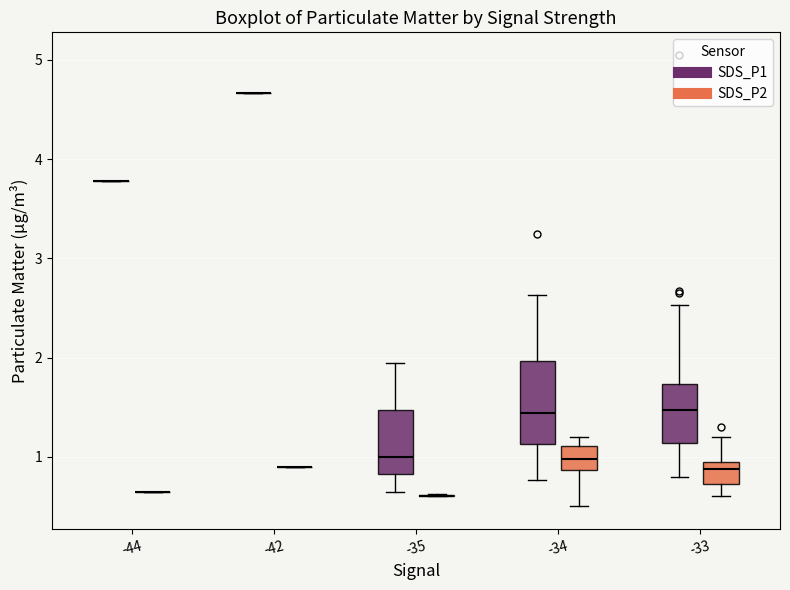

Reading left to right, read every box against the y-axis: the position of its median line, the range the box covers, and the ends of its whiskers. The values are not printed on the chart, so give them approximately, as read against the axis.

-44 (SDS_P1): box collapsed to a line at 3.8, whiskers 3.8 to 3.8
-44 (SDS_P2): box collapsed to a line at 0.7, whiskers 0.7 to 0.7
-42 (SDS_P1): box collapsed to a line at 4.7, whiskers 4.7 to 4.7
-42 (SDS_P2): box collapsed to a line at 0.9, whiskers 0.9 to 0.9
-35 (SDS_P1): median 1.0, box 0.8 to 1.5, whiskers 0.7 to 2.0
-35 (SDS_P2): box collapsed to a line at 0.6, whiskers 0.6 to 0.6
-34 (SDS_P1): median 1.4, box 1.1 to 2.0, whiskers 0.8 to 2.6
-34 (SDS_P2): median 1.0, box 0.9 to 1.1, whiskers 0.5 to 1.2
-33 (SDS_P1): median 1.5, box 1.1 to 1.7, whiskers 0.8 to 2.5
-33 (SDS_P2): median 0.9, box 0.7 to 1.0, whiskers 0.6 to 1.2